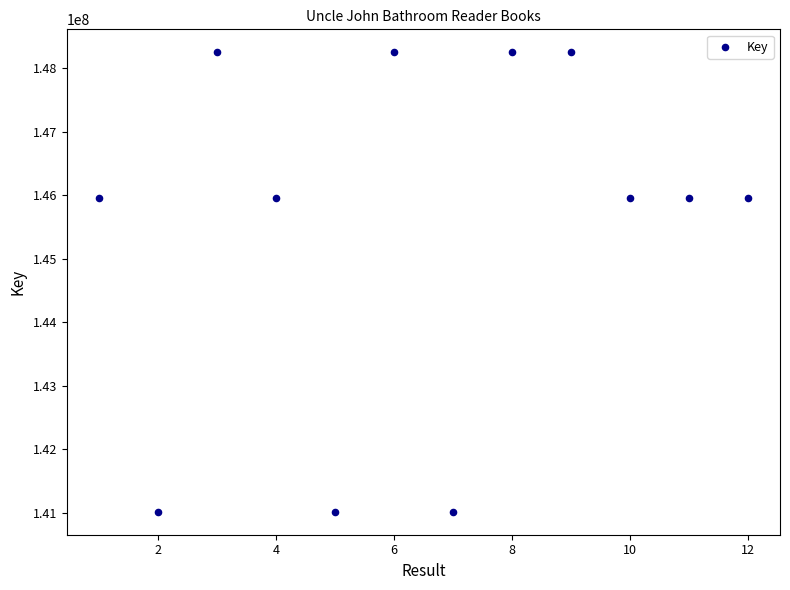

What is the range of X values (max minus min)?

11